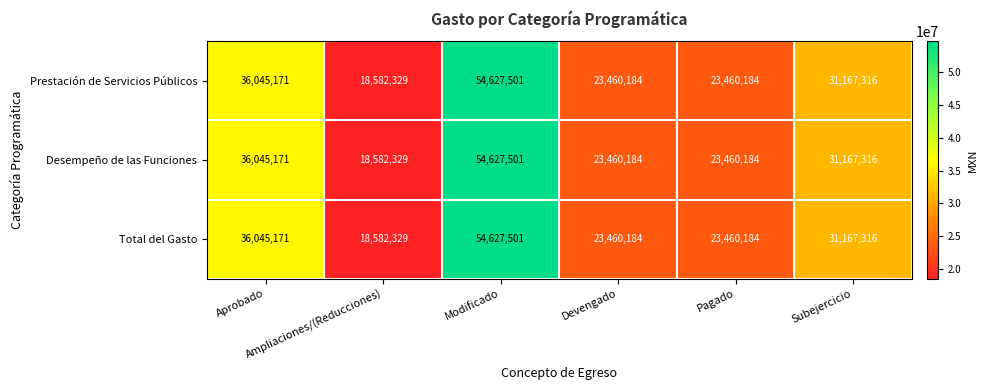

What is the sum of all Desempeño de las Funciones values?

187342685